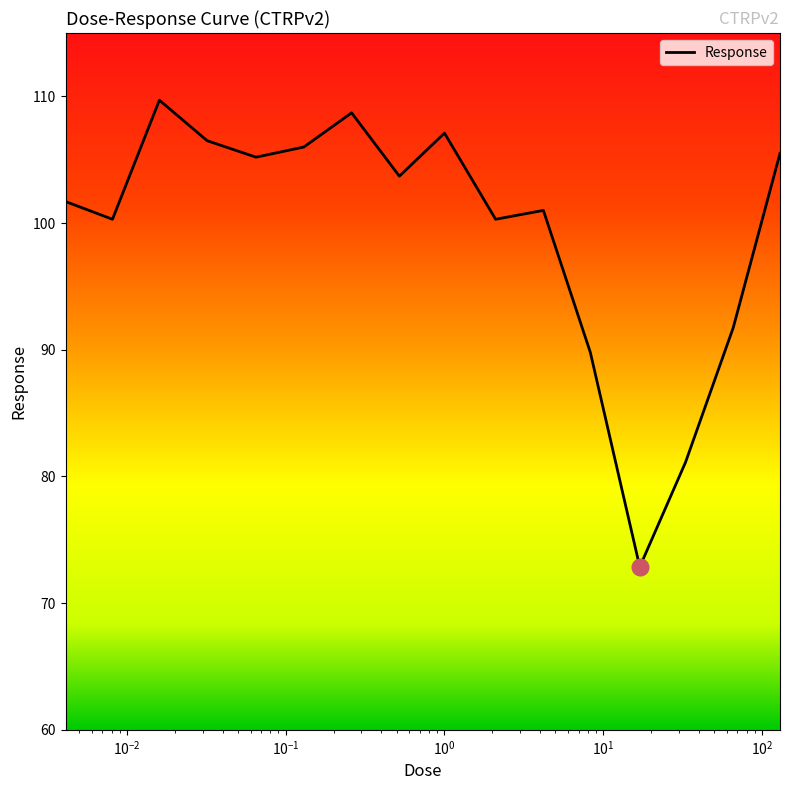

How many series are shown in this chart?

1